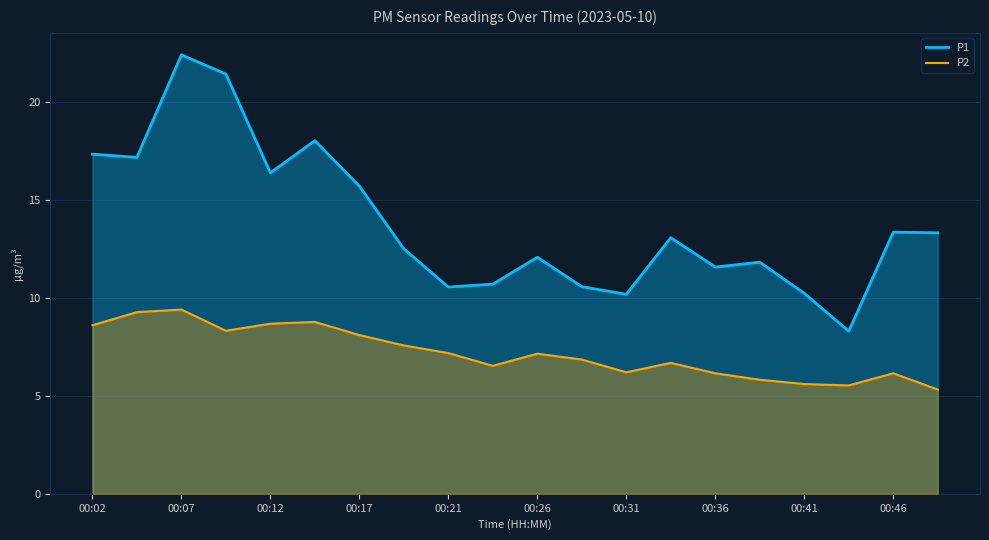

Rank the series by their maximum value, from lowest to highest.

P2, P1